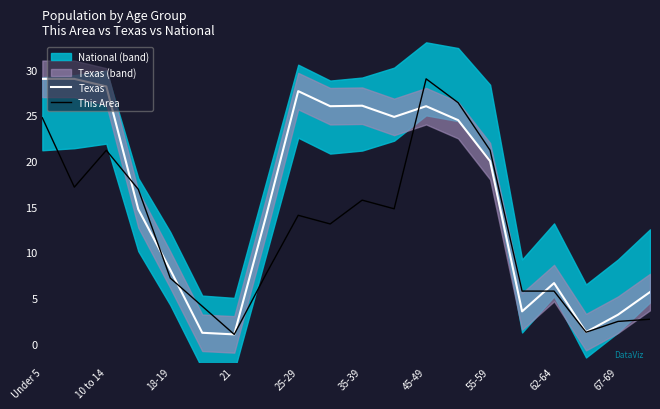

What is the sum of all Texas values?

320.4